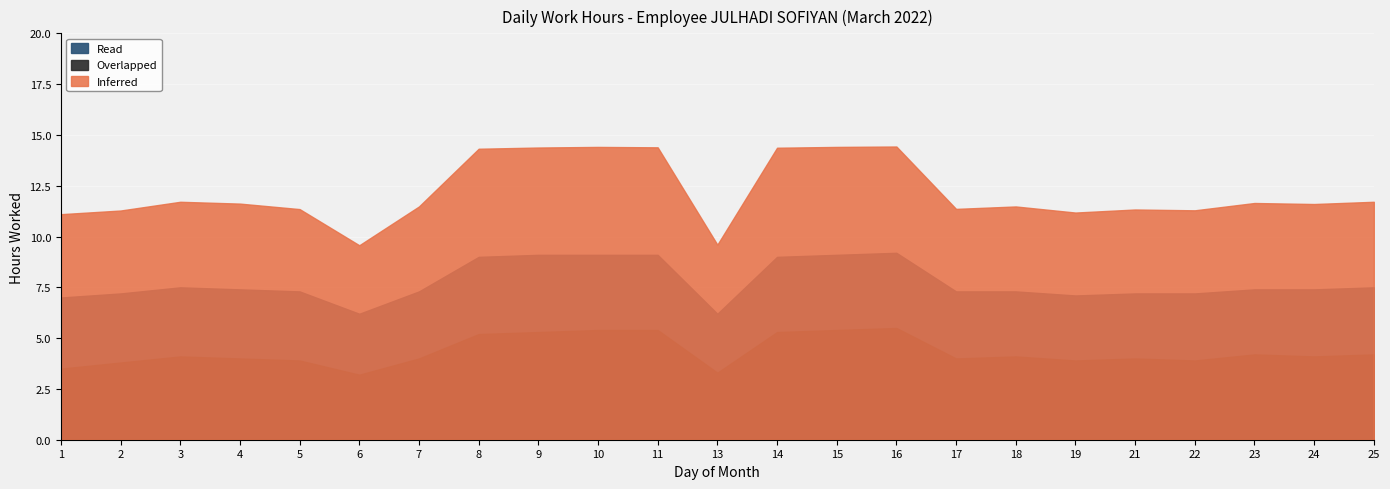

What is the greatest value displayed?

14.4